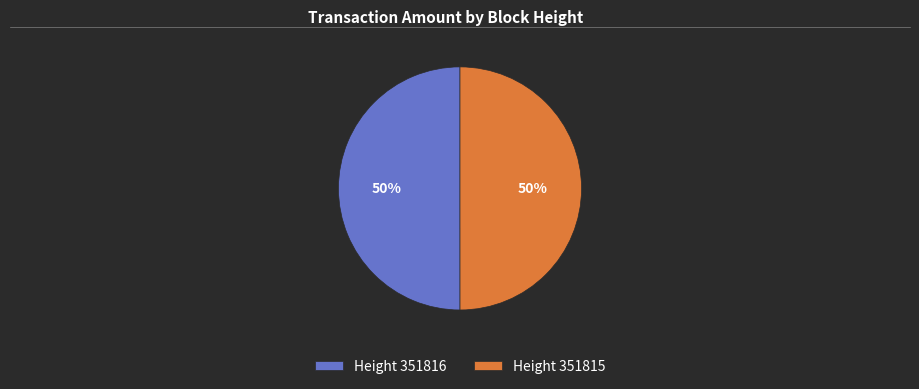

Is it true that Height 351815 is 45% of the pie?

False